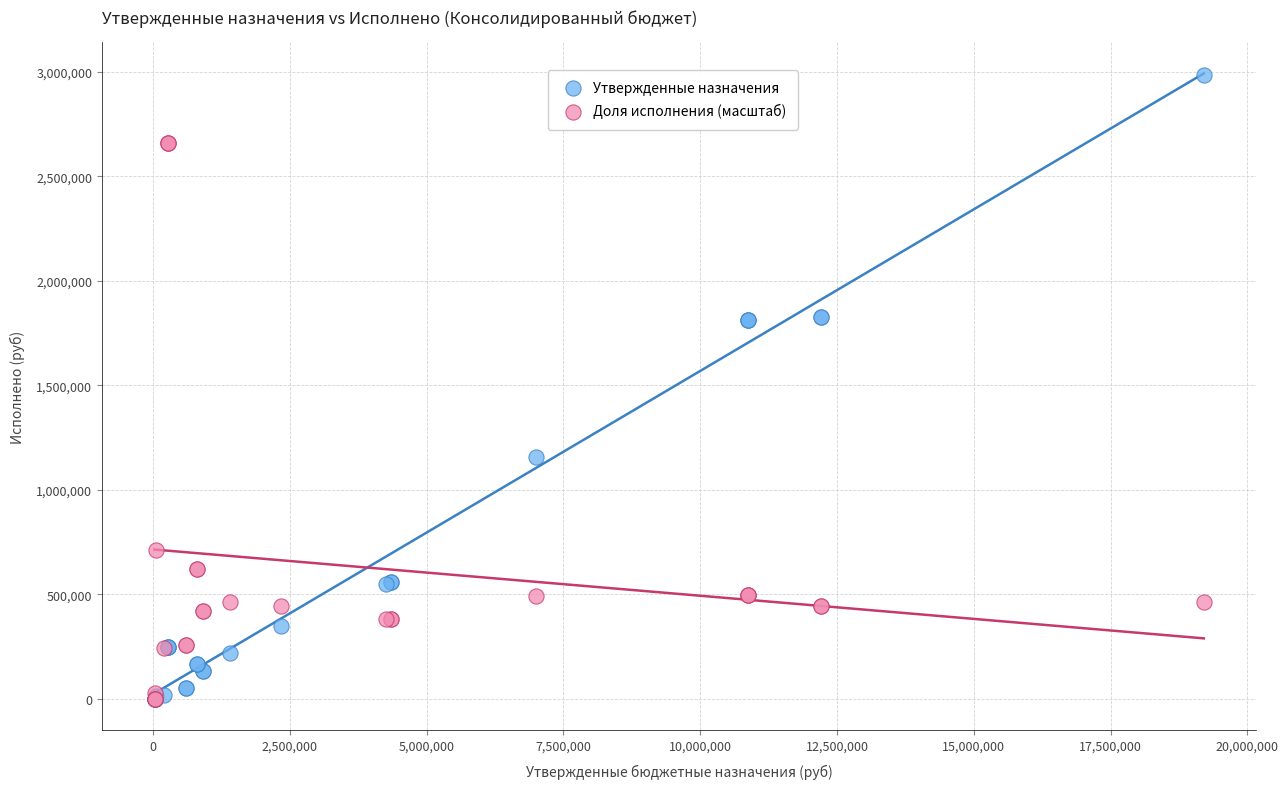

Which series contains the highest Y value?

Утвержденные назначения